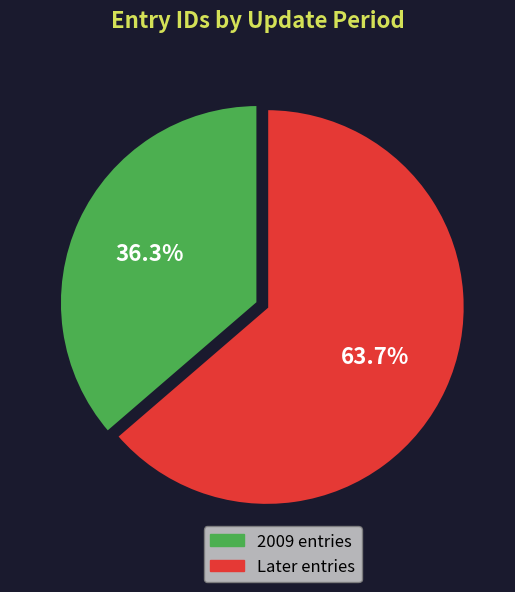

Is there a majority slice in this chart?

Yes